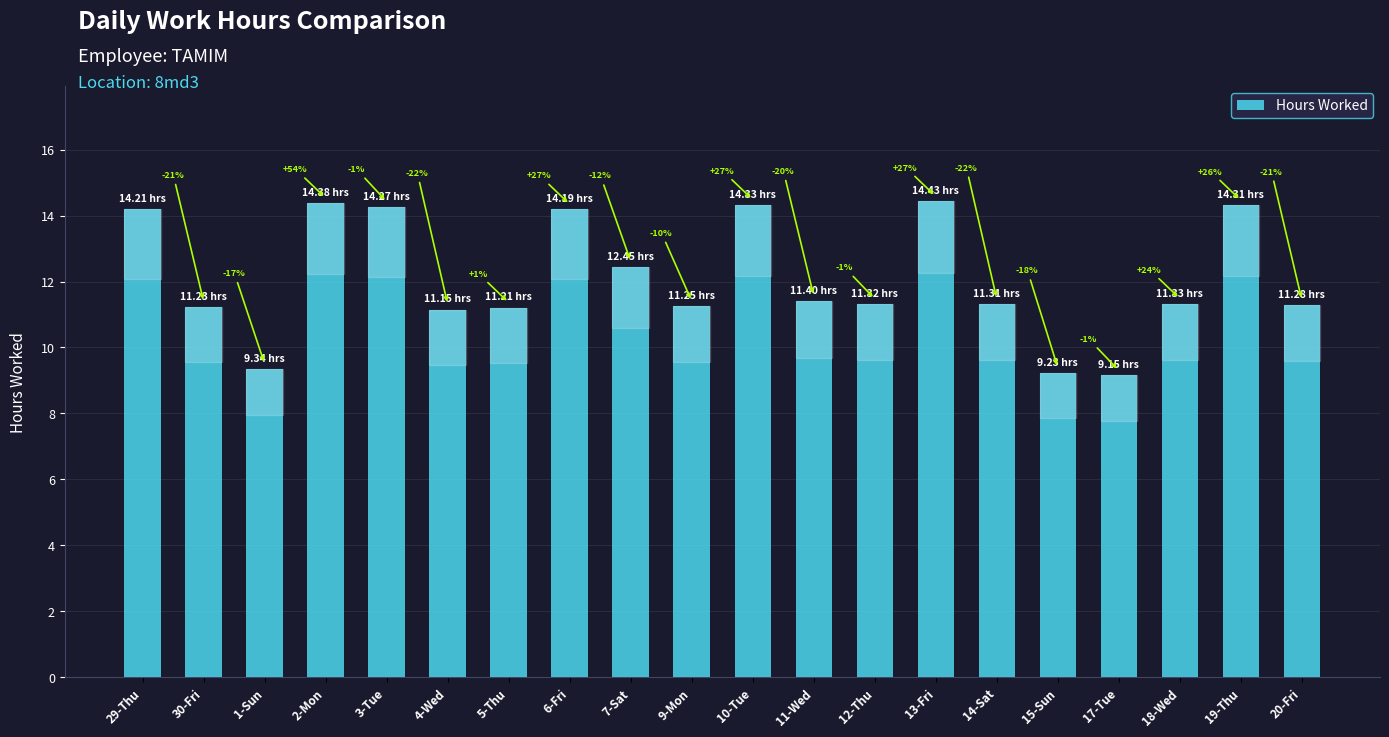

Between 12-Thu and 13-Fri, which is larger?

13-Fri